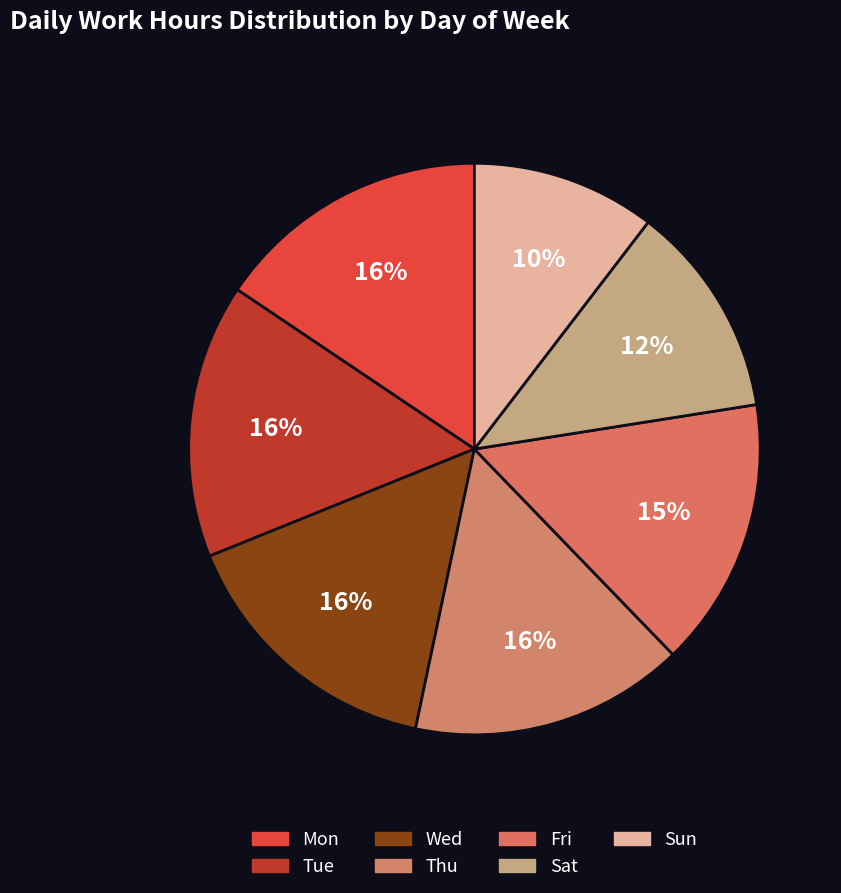

What is the total percentage of Sat and Mon?

27.7%